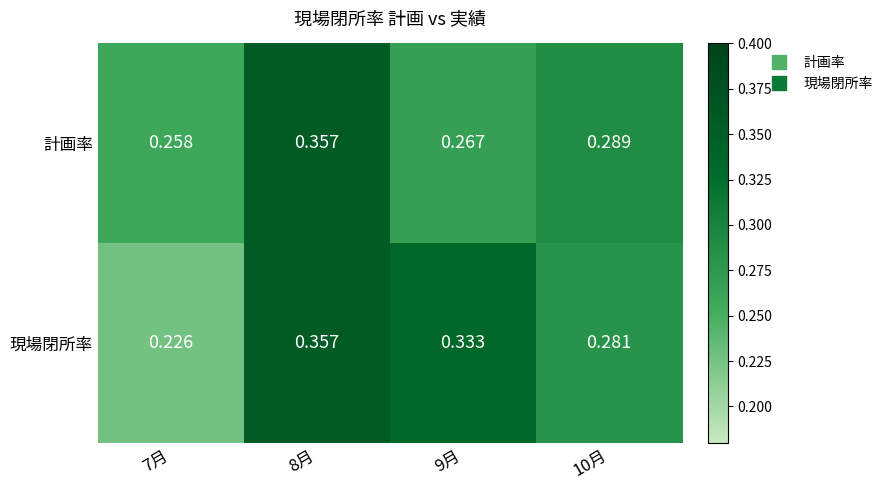

Which series has the largest range (max minus min)?

現場閉所率